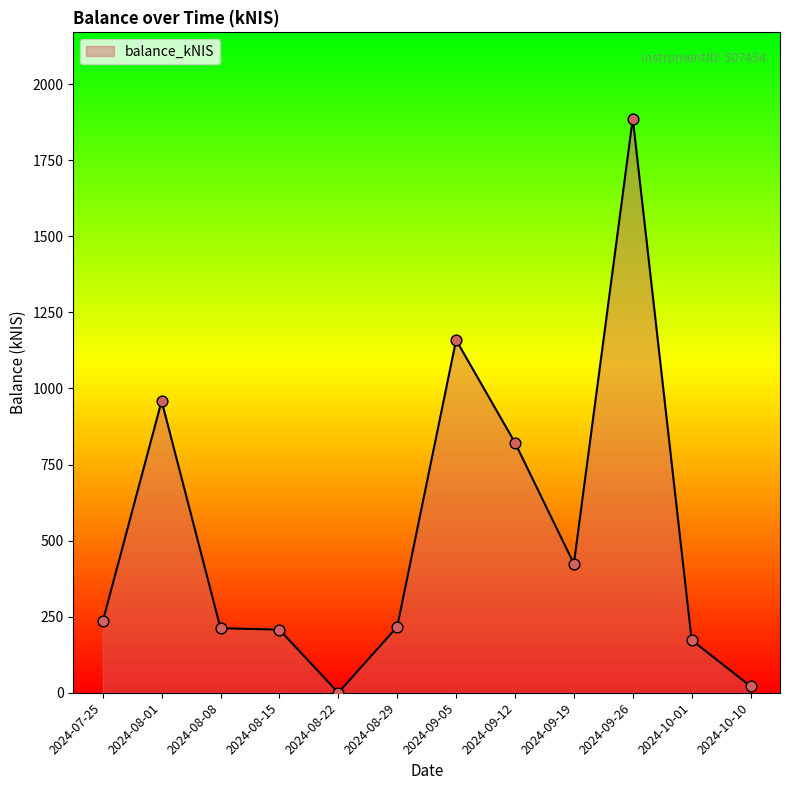

Which has a higher value, 2024-10-01 or 2024-09-12?

2024-09-12